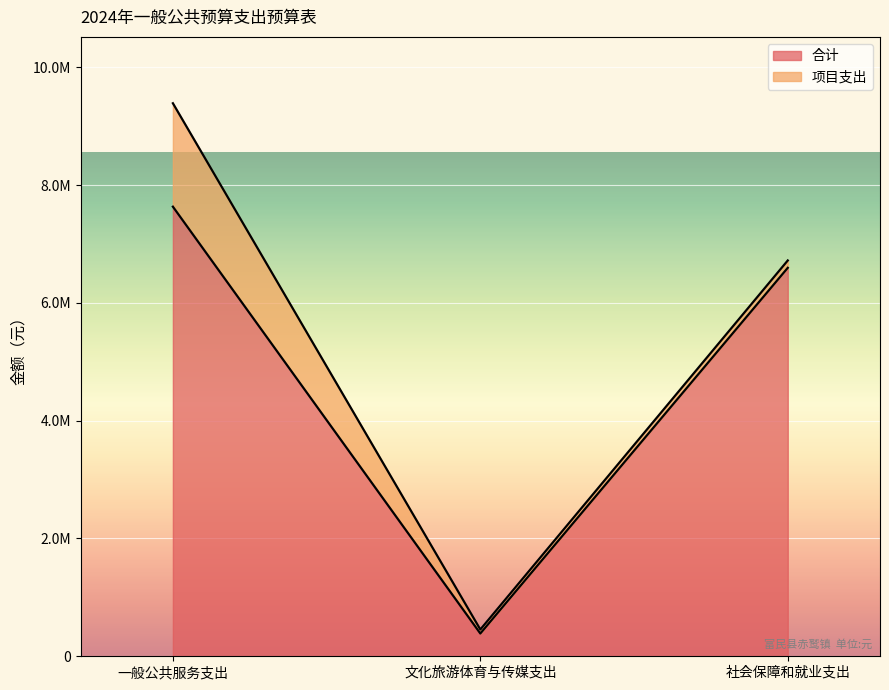

Reading left to right, what are all the values shown in this chart?

一般公共服务支出=7633977.0	文化旅游体育与传媒支出=386726.2	社会保障和就业支出=6595751.1